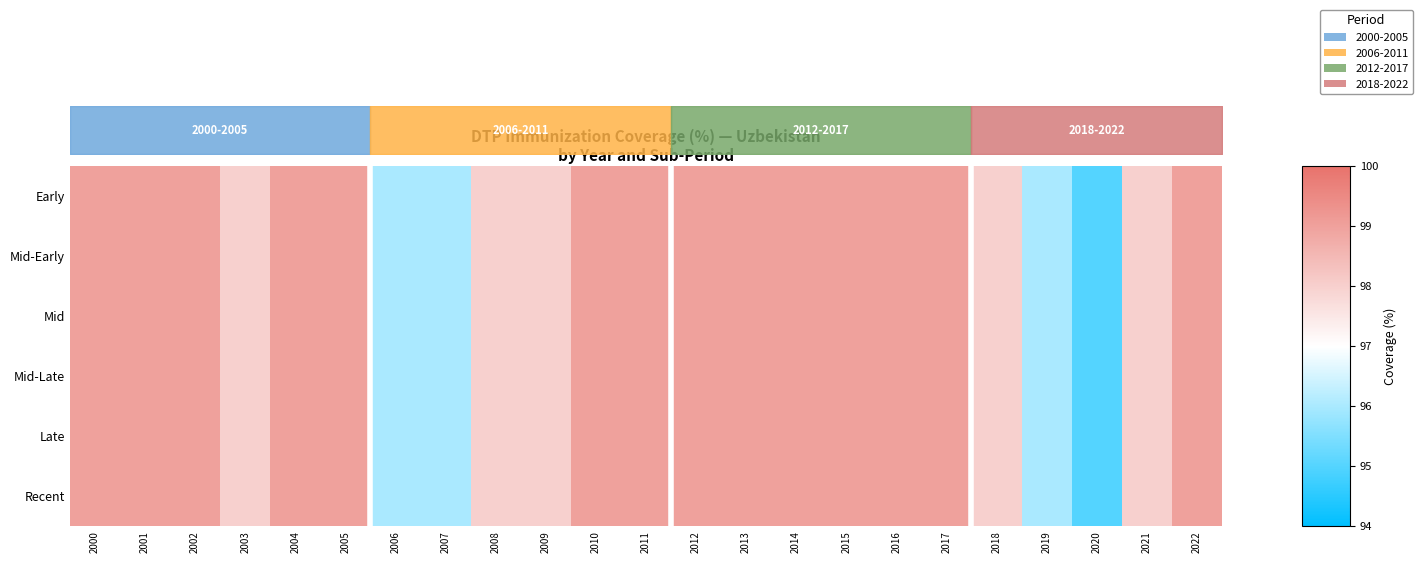

How many Mid values are between 98 and 99?

19